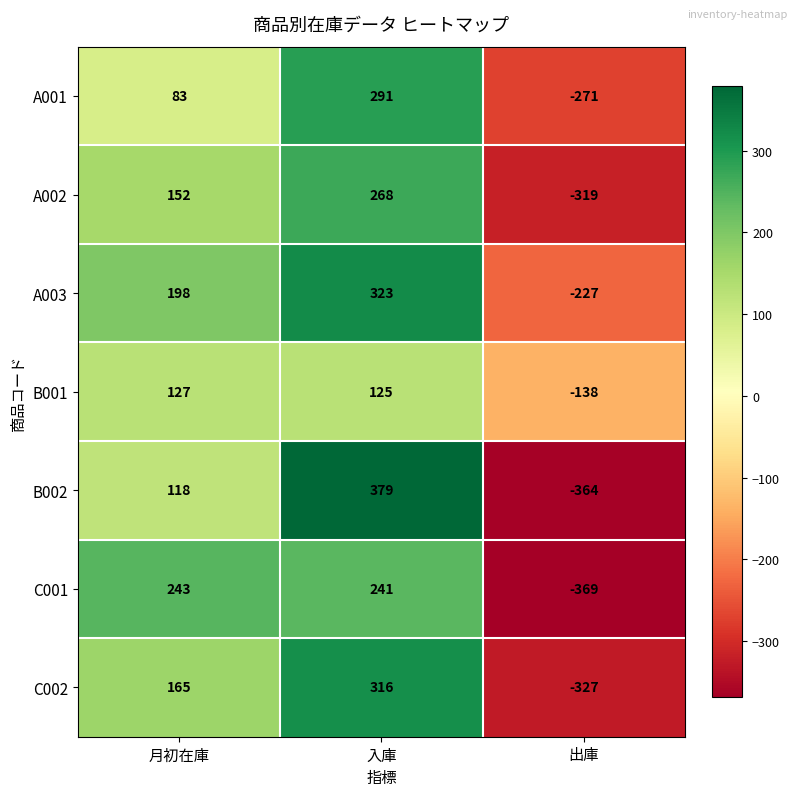

What is the difference between the maximum and minimum values in the A001 series?

562